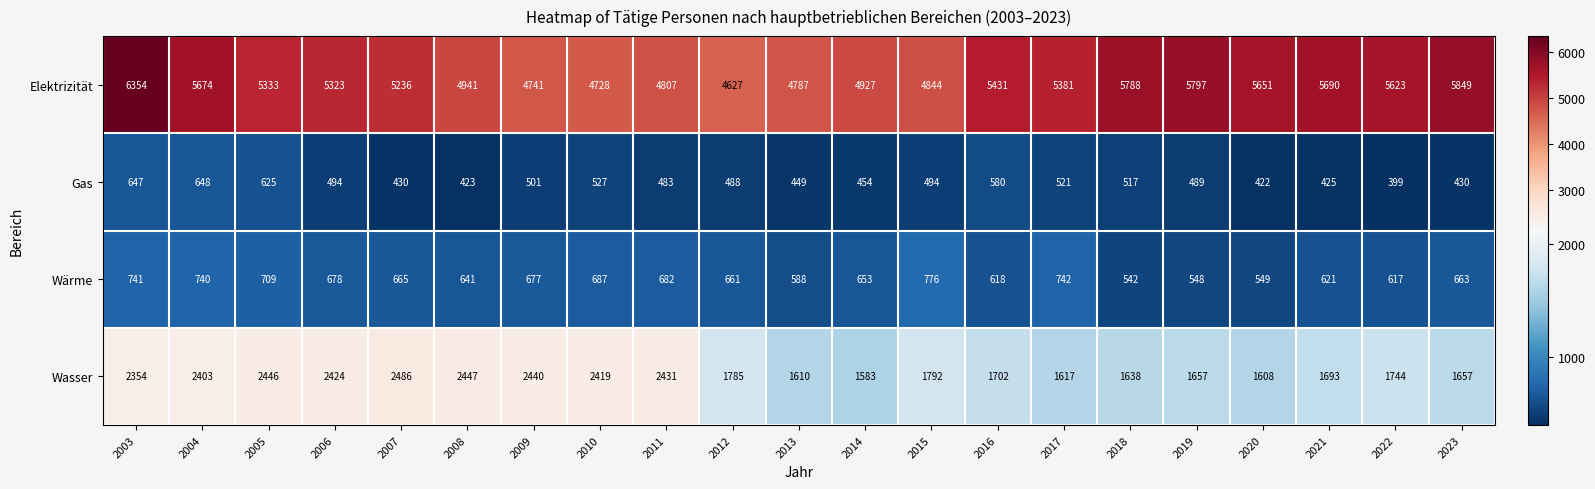

Is it true that Wasser equals 2296 at 2019?

False